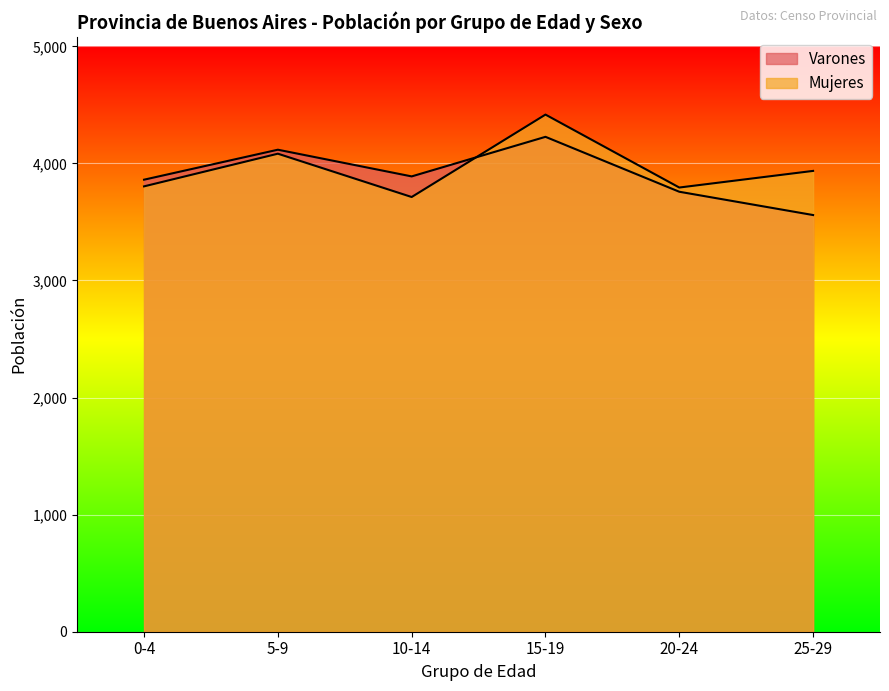

What is the highest value of the Mujeres series?

4417